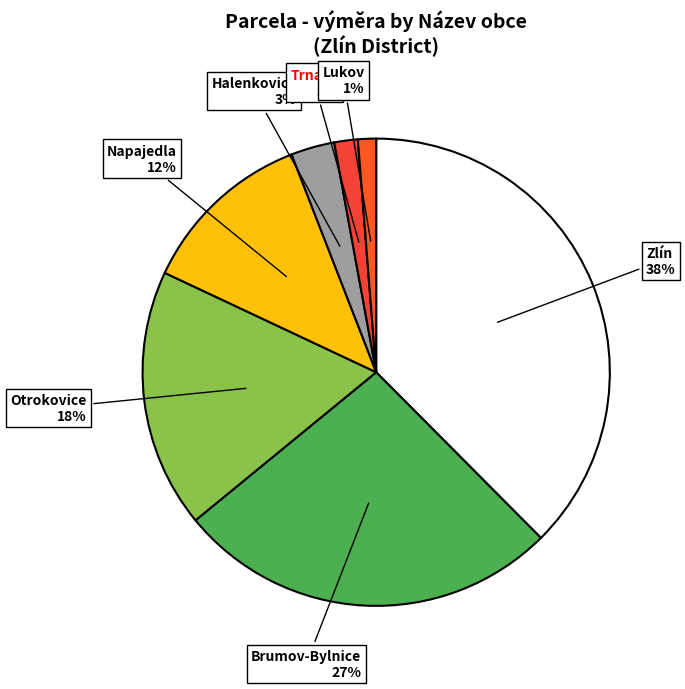

Does Zlín represent more than half of the total?

No